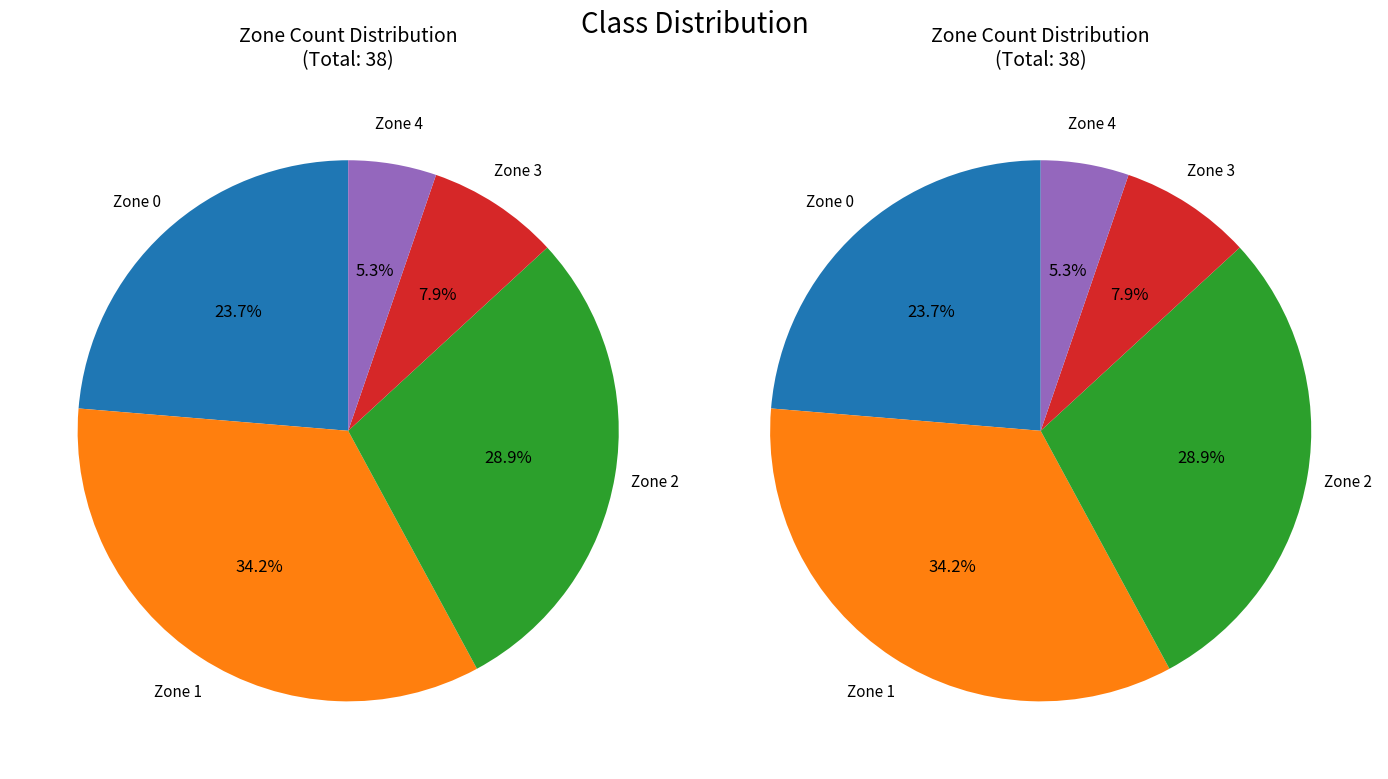

How many segments does this pie chart have?

5